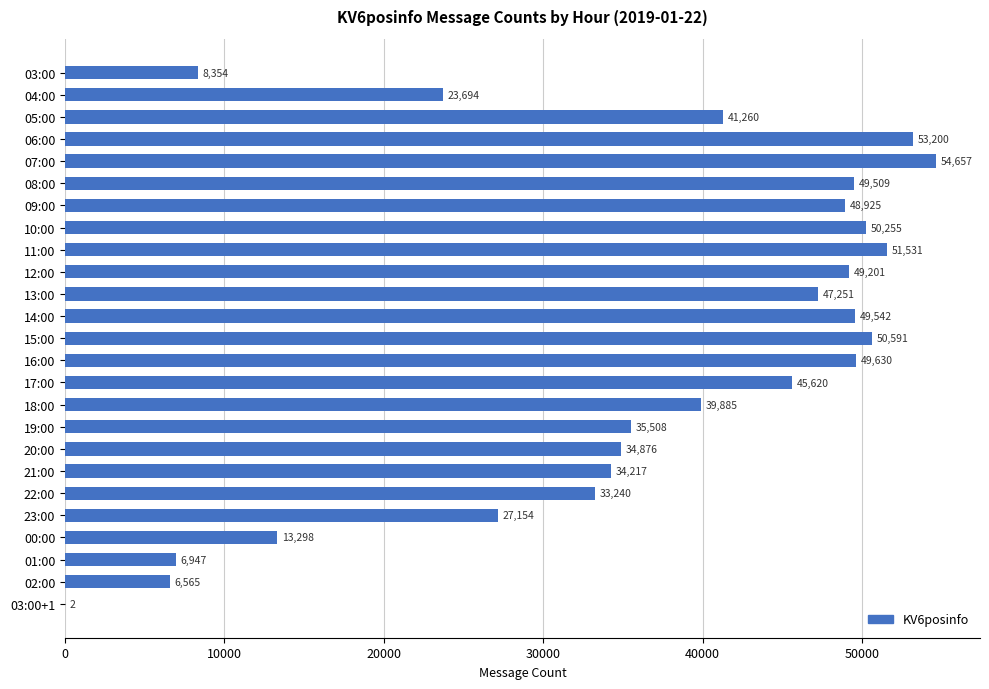

What is the greatest value displayed?

54657